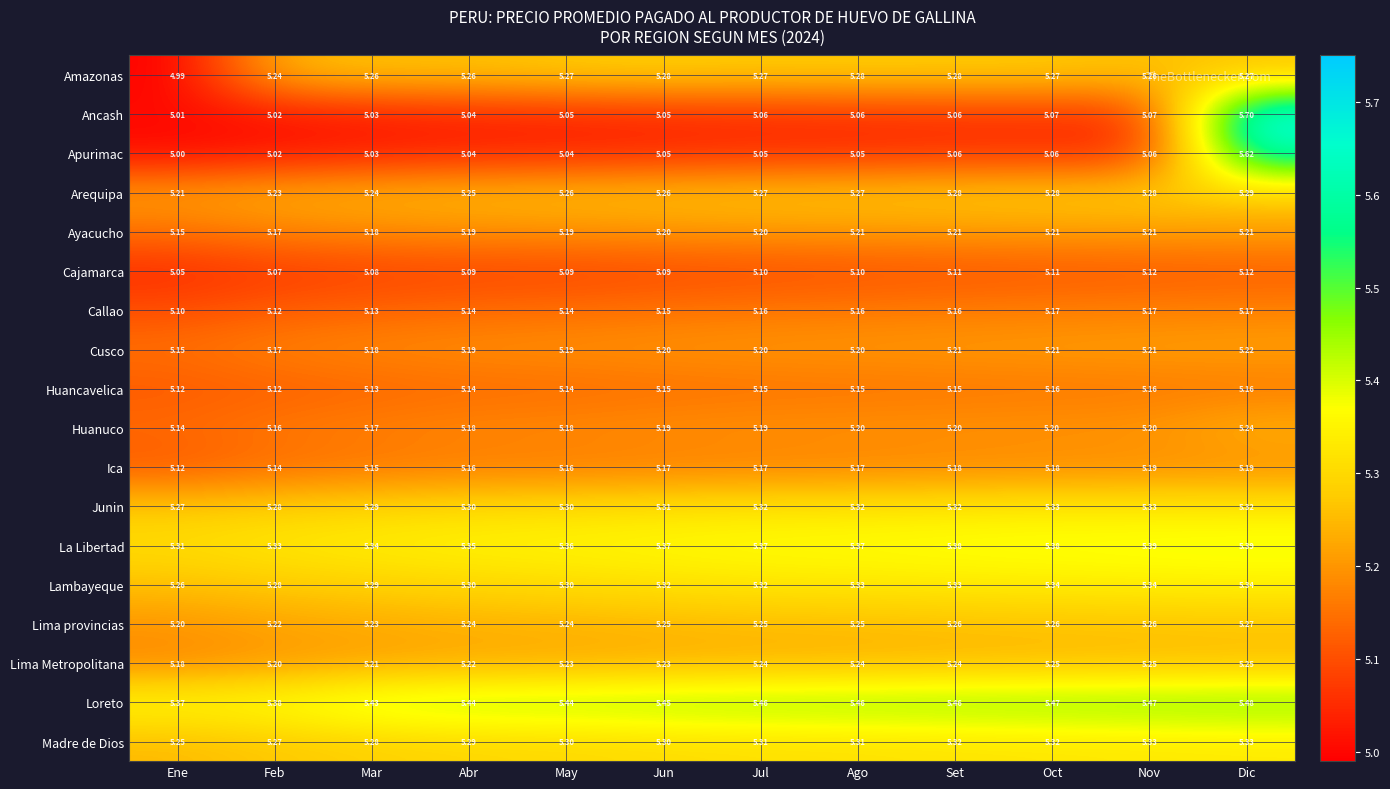

Which series has the widest spread of values?

Ancash